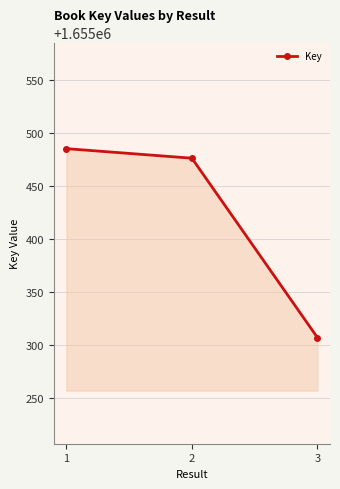

What is the change in value from 2 to 3?

-169